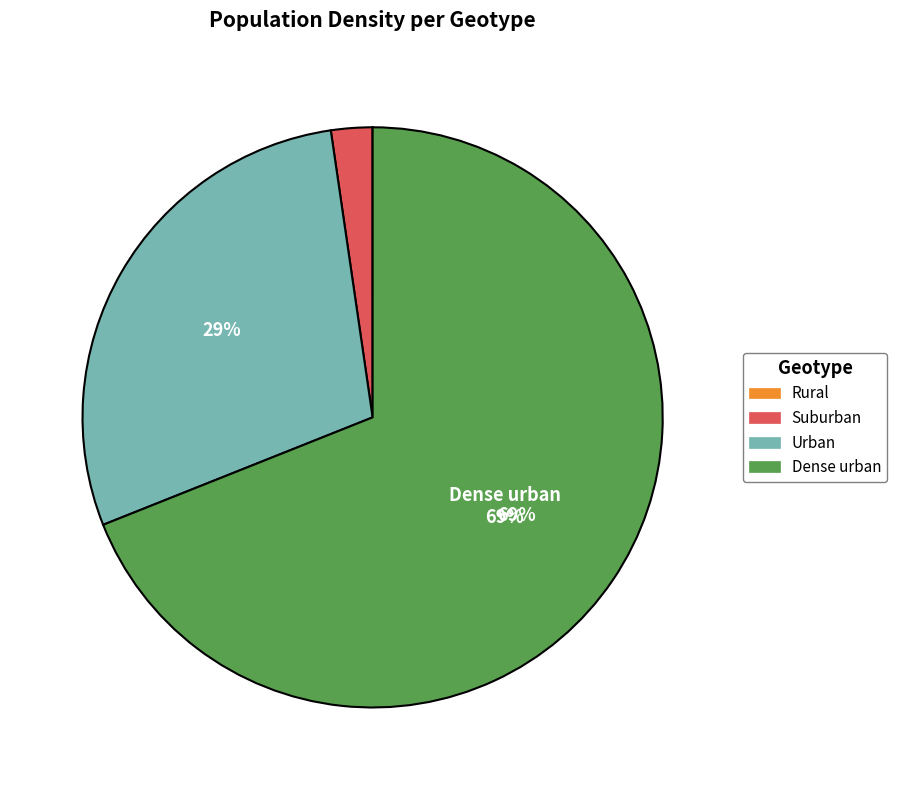

To the nearest percent, what is the difference between the largest and smallest slice percentages?

69%